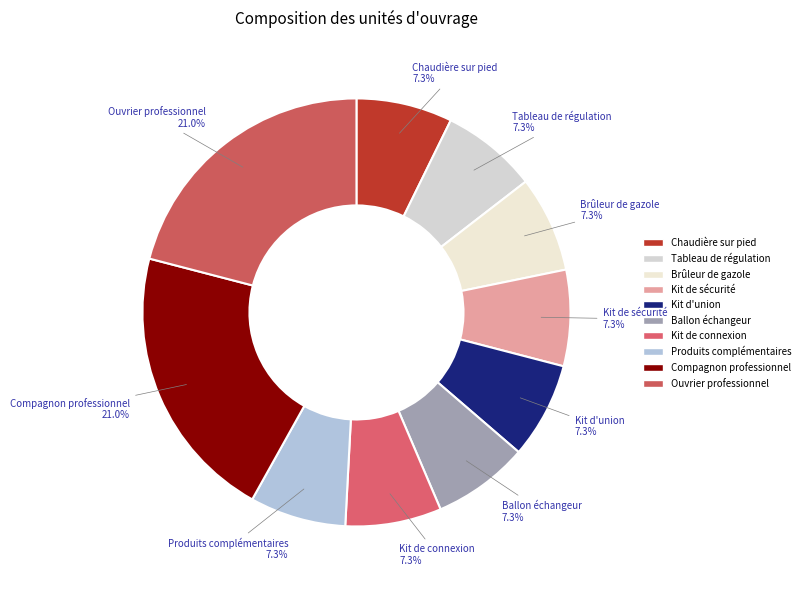

Is the sum of Kit d'union and Tableau de régulation greater than half?

No